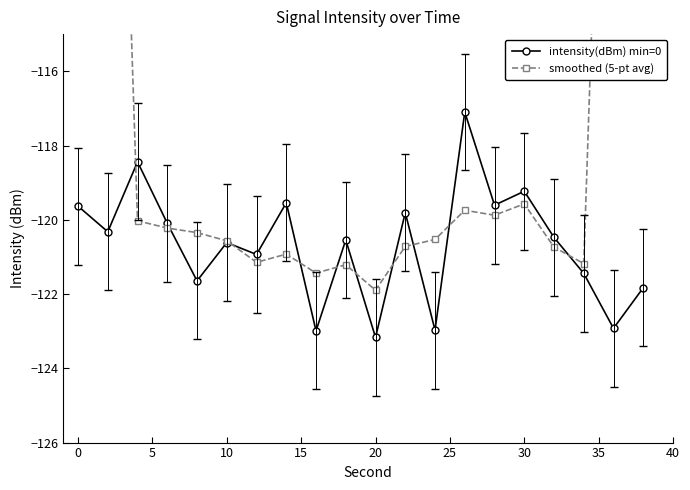

What is the minimum value for intensity(dBm) min=0?

-123.2